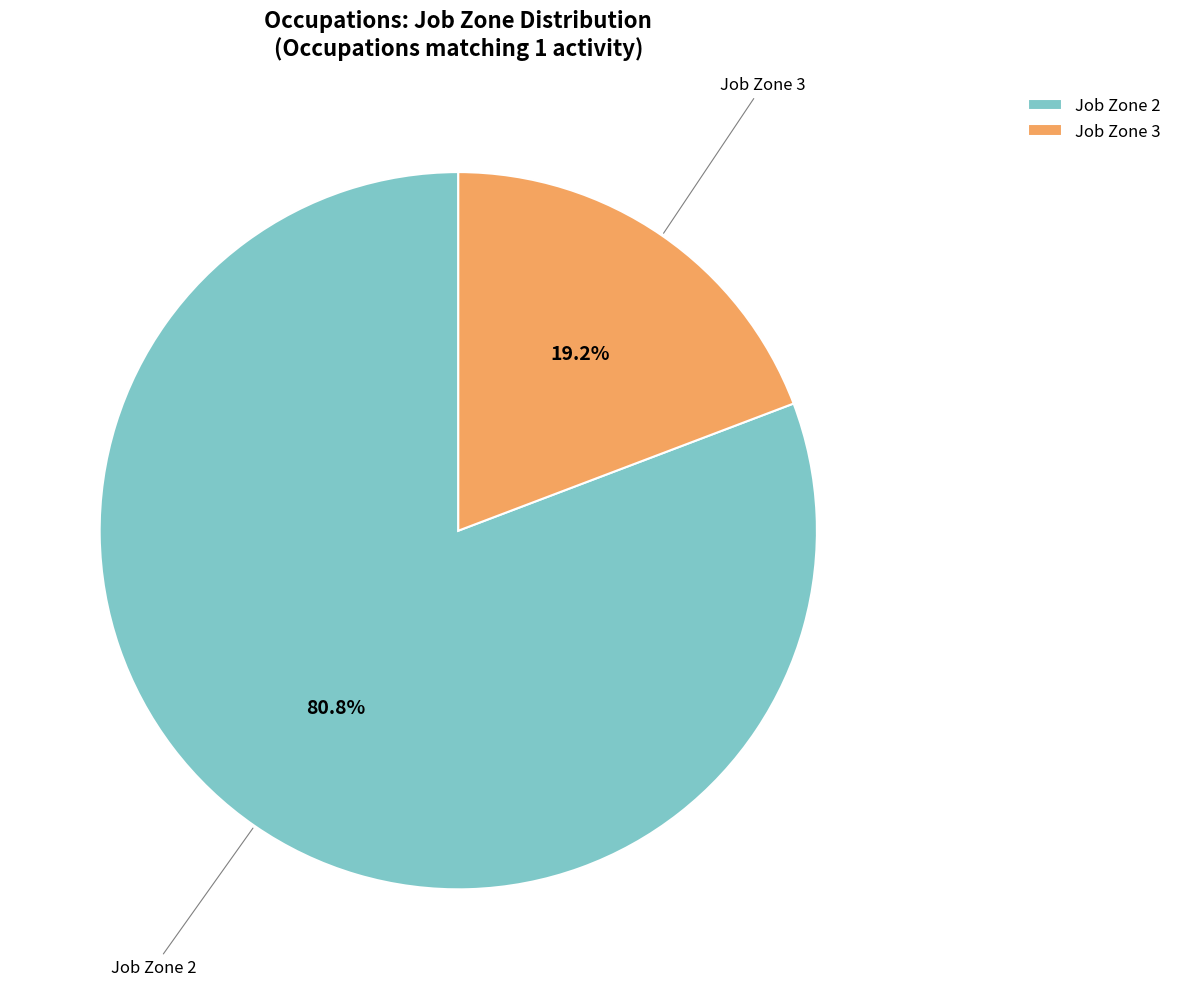

Which has a higher value, Job Zone 3 or Job Zone 2?

Job Zone 2